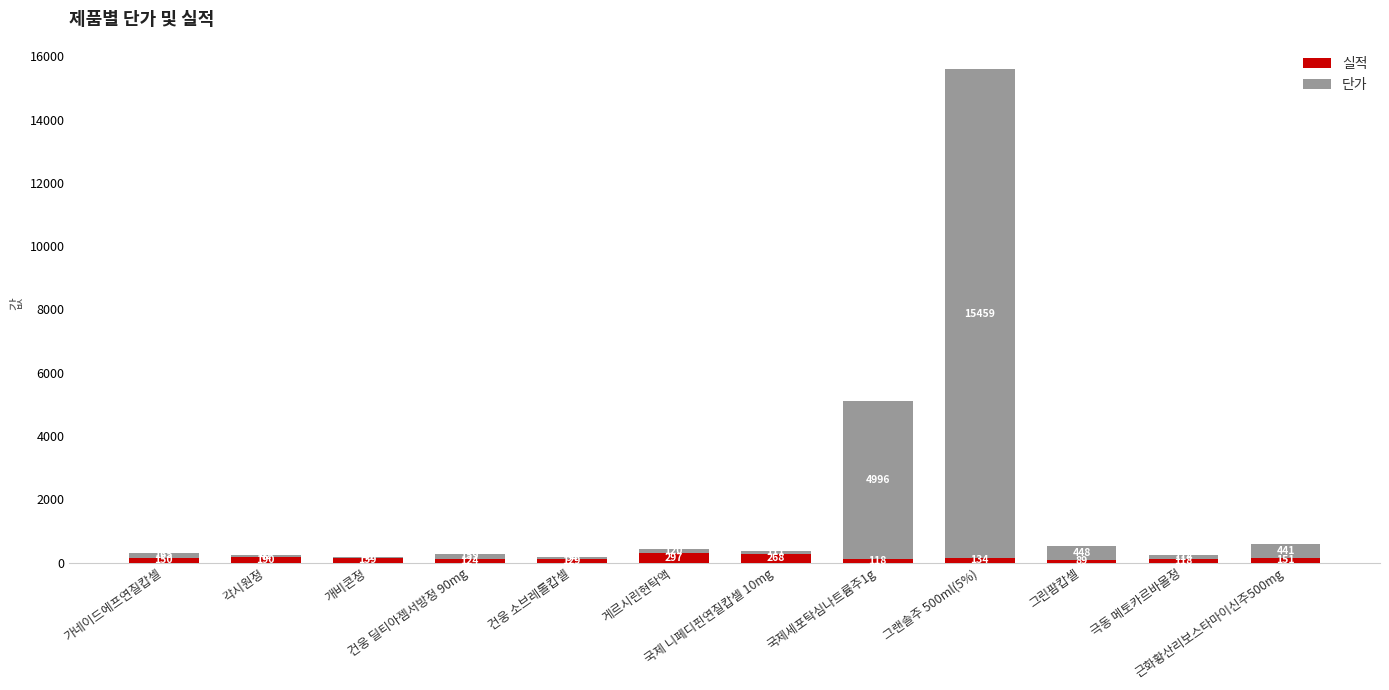

What is the highest value of the 실적 series?

297